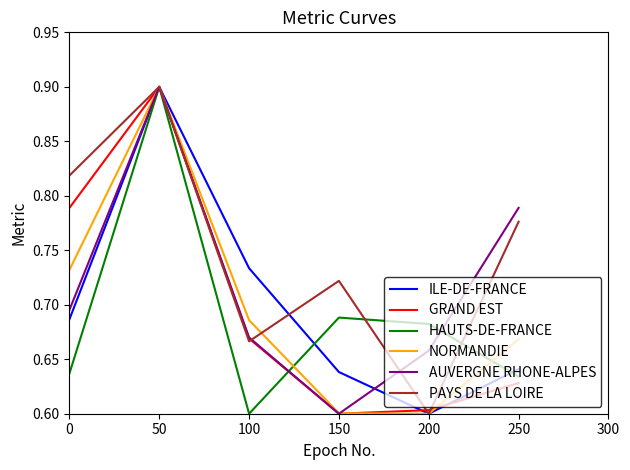

What are all the series names shown in the legend?

ILE-DE-FRANCE, GRAND EST, HAUTS-DE-FRANCE, NORMANDIE, AUVERGNE RHONE-ALPES, PAYS DE LA LOIRE